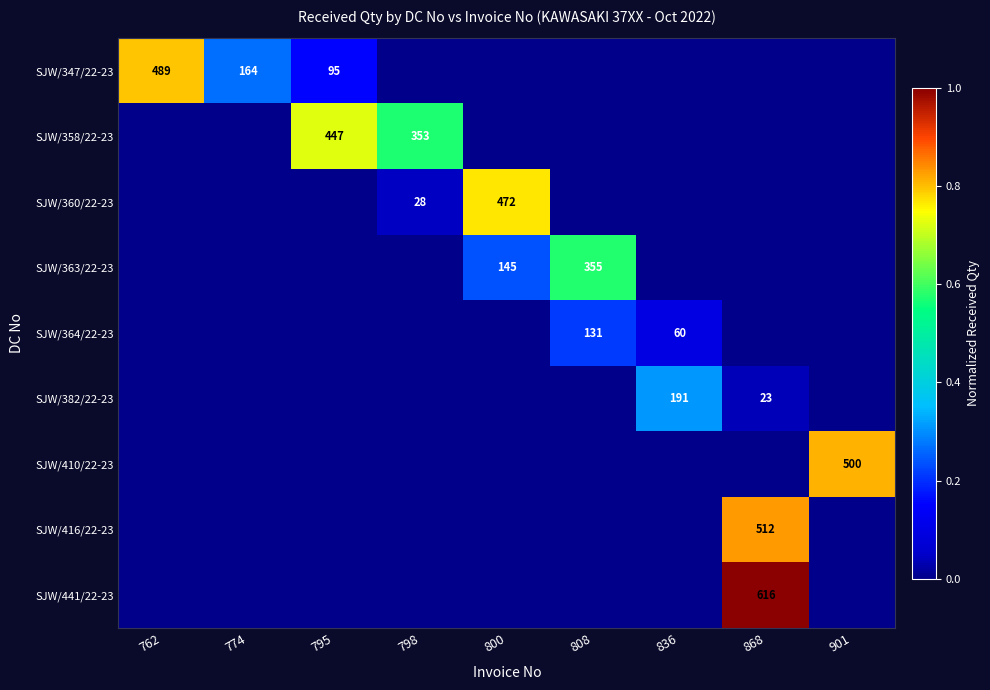

Is it true that SJW/364/22-23 equals 131 at 808?

True